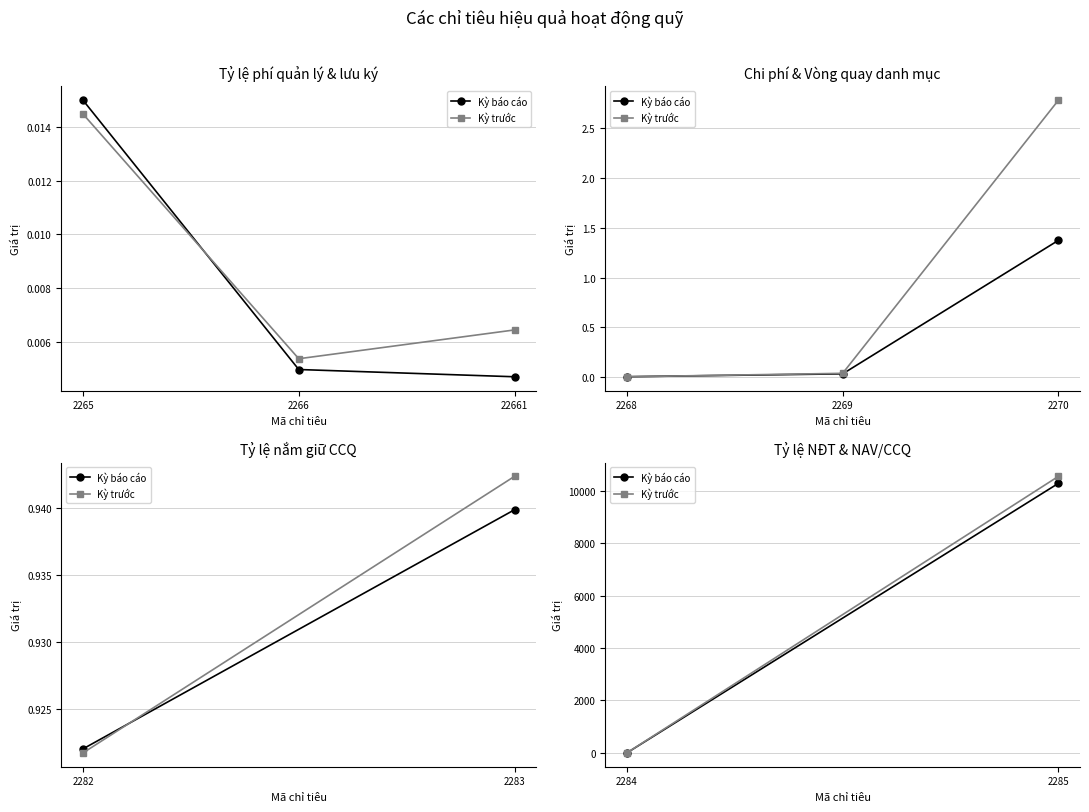

The Kỳ báo cáo series shows 1.2 at 2284. True or false?

False